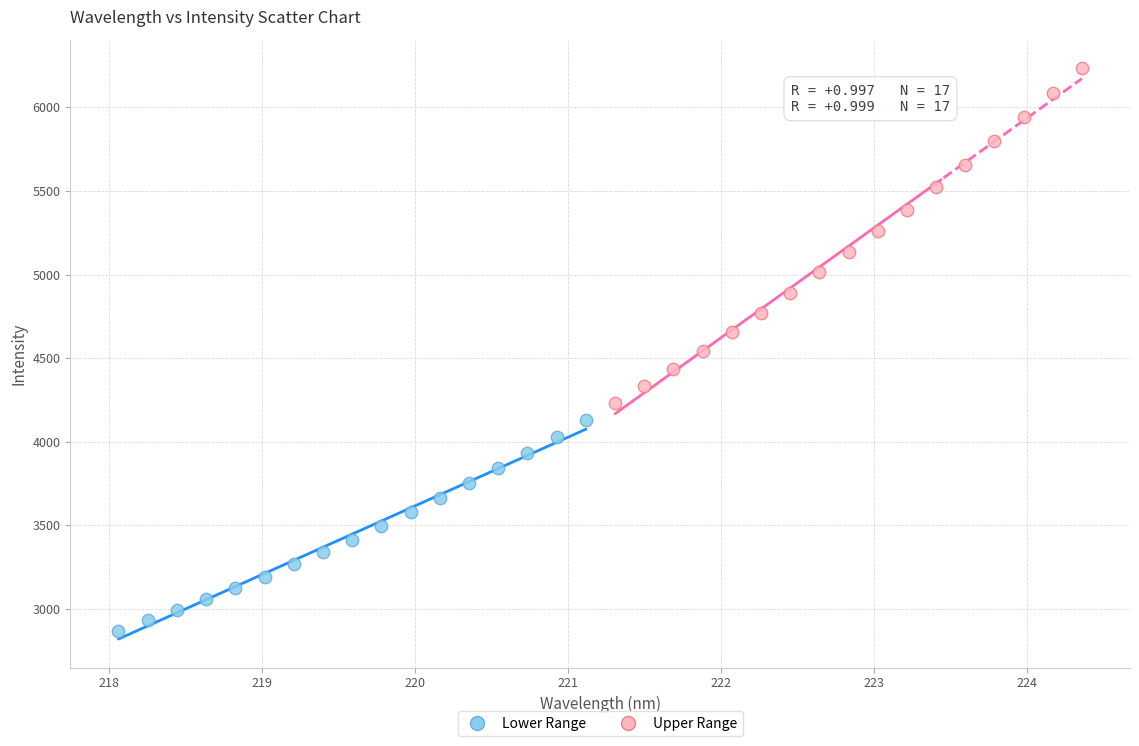

Which series reaches the maximum Y coordinate?

Upper Range